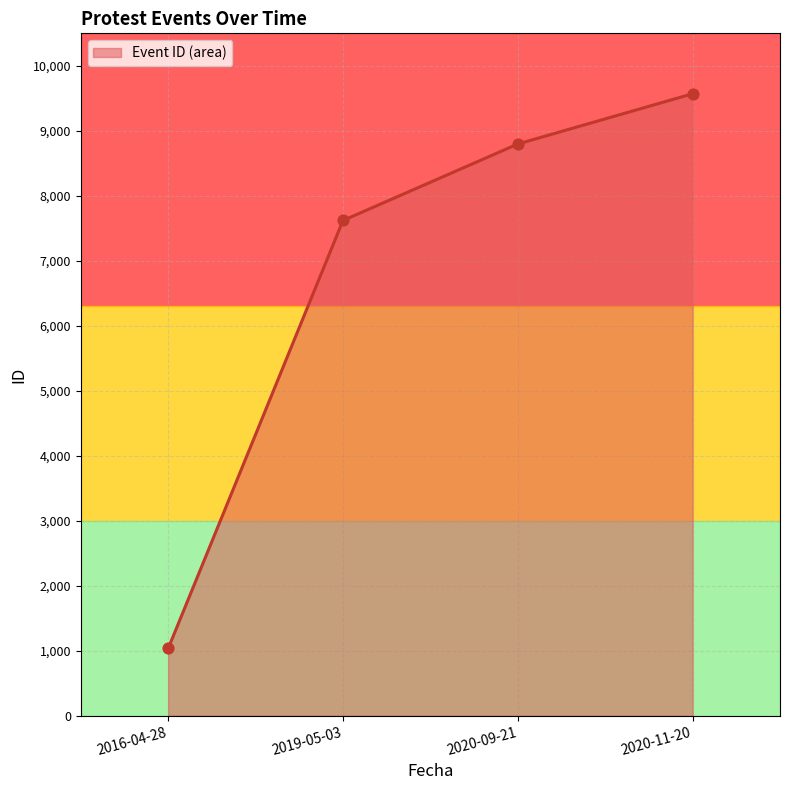

At how many categories does at least one series exceed 7472?

3